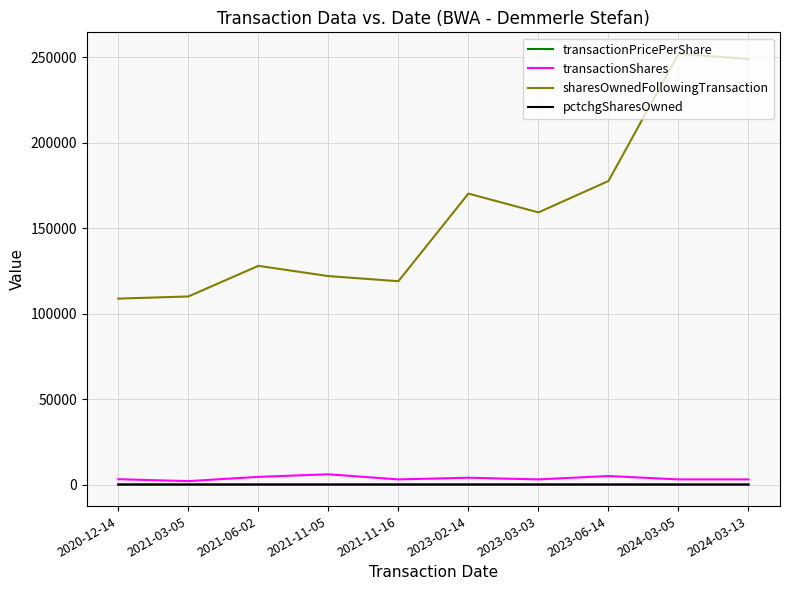

Which series has the largest total across all categories?

sharesOwnedFollowingTransaction